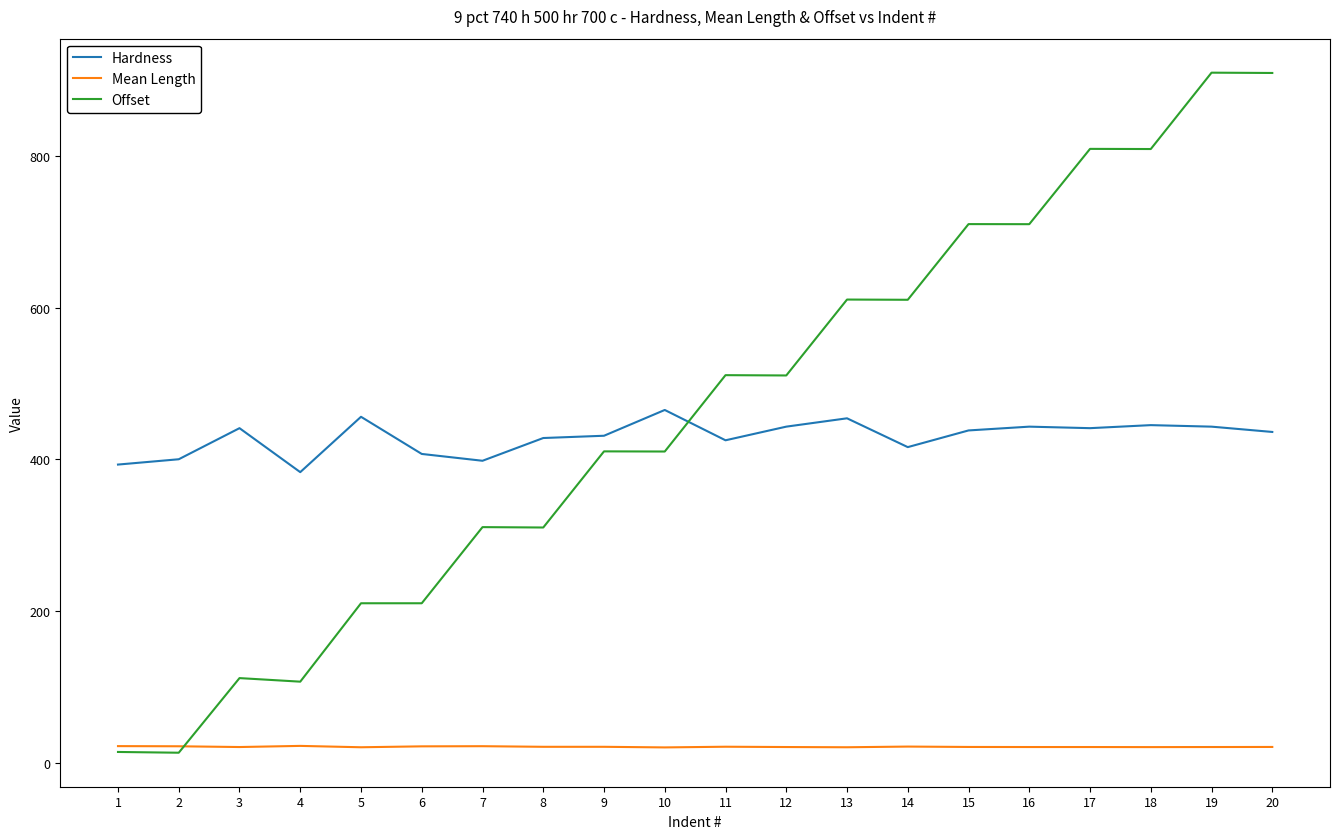

What is the approximate value of Hardness at 1?

393.0